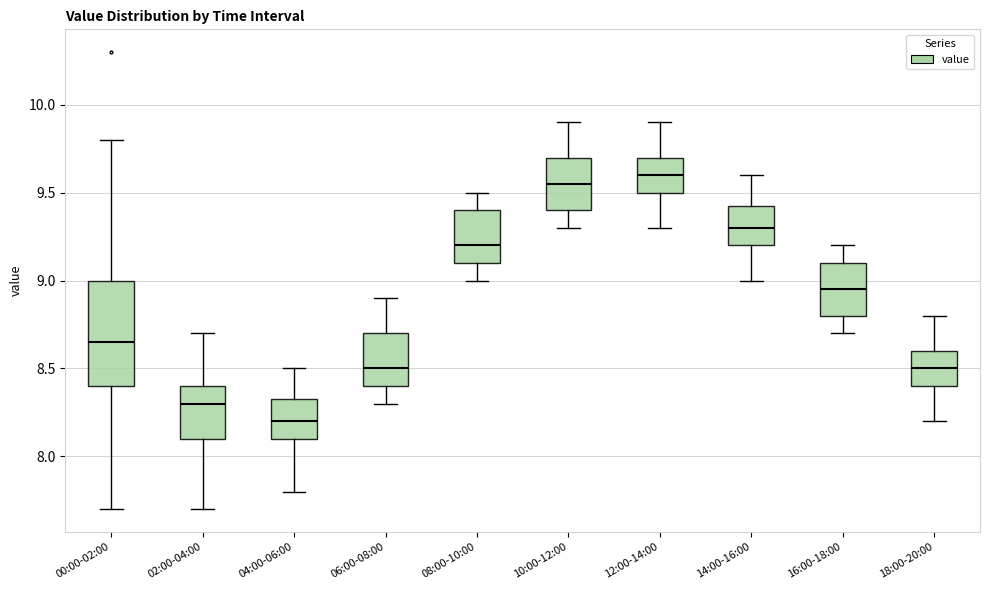

Where does the lower whisker of the box for 14:00-16:00 end on the y-axis? The values are not printed on the chart, so give them approximately, as read against the axis.

9.00